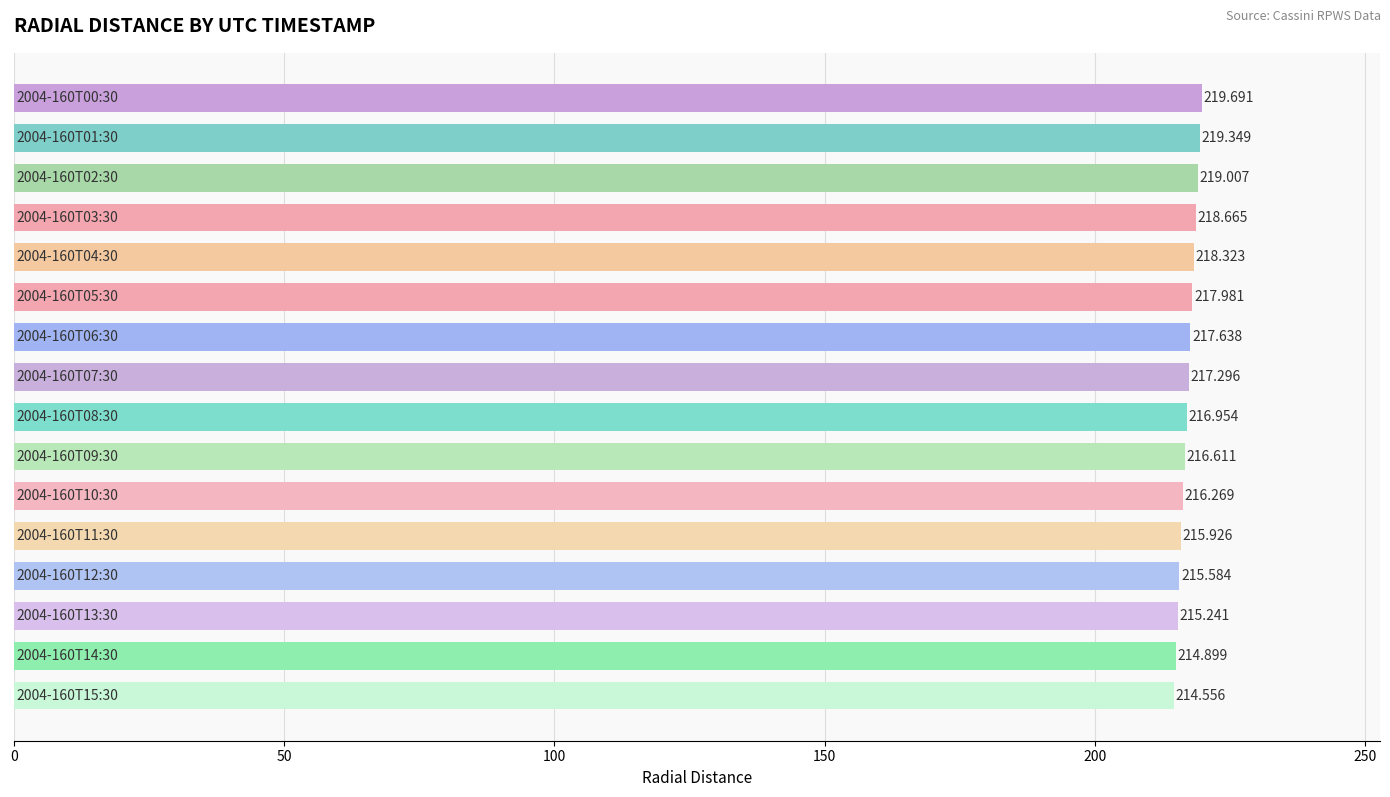

Are the bars horizontal?

Yes